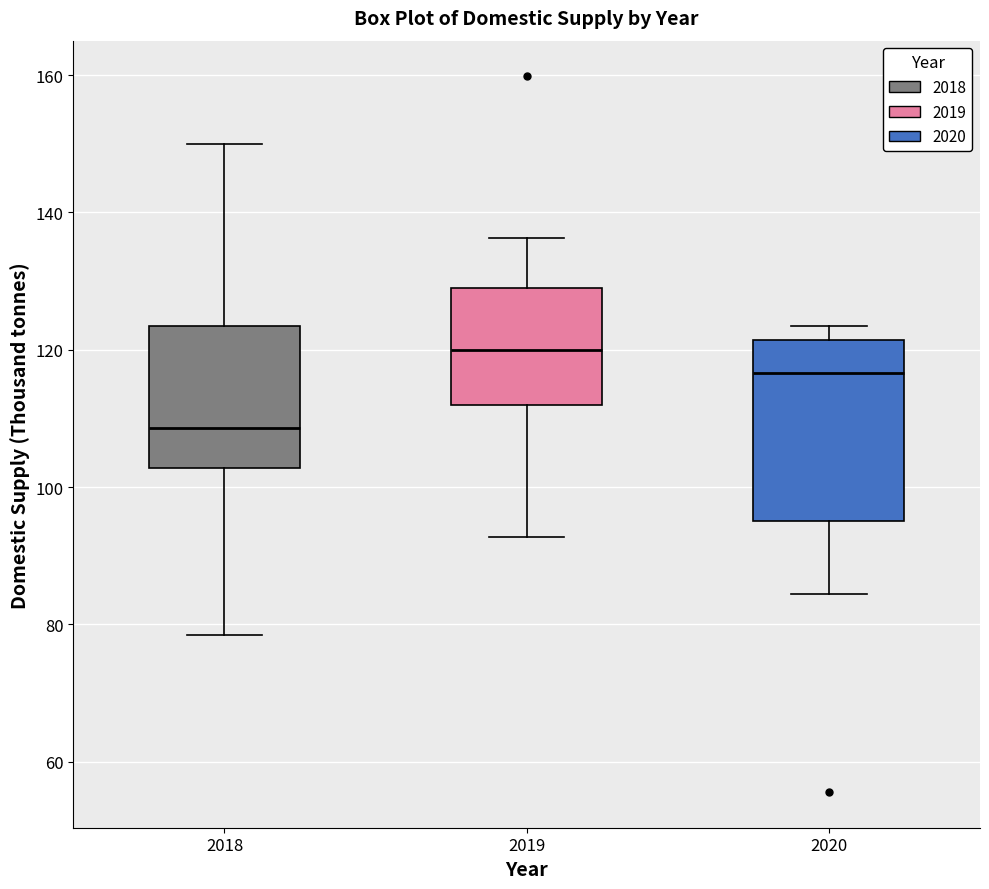

Reading left to right, read every box against the y-axis: the position of its median line, the range the box covers, and the ends of its whiskers. The values are not printed on the chart, so give them approximately, as read against the axis.

2018: median 108, box 102 to 124, whiskers 78 to 150
2019: median 120, box 112 to 130, whiskers 92 to 136
2020: median 116, box 96 to 122, whiskers 84 to 124